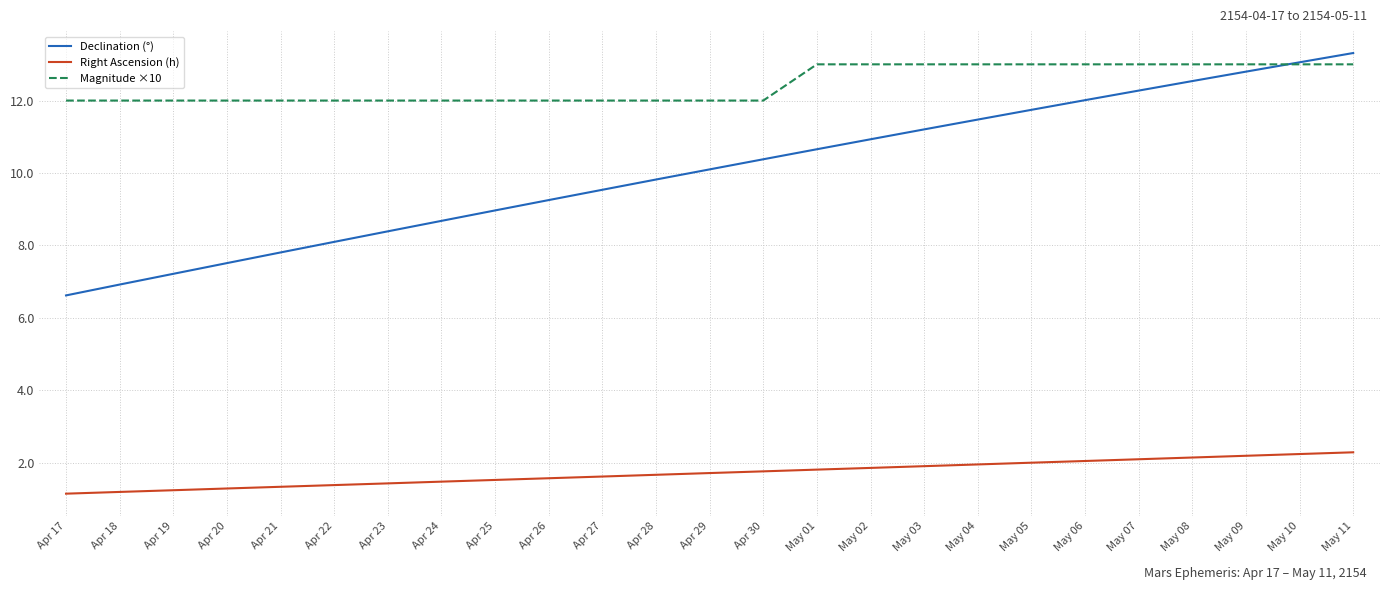

What is the spread (max minus min) of values at May 03?

11.1